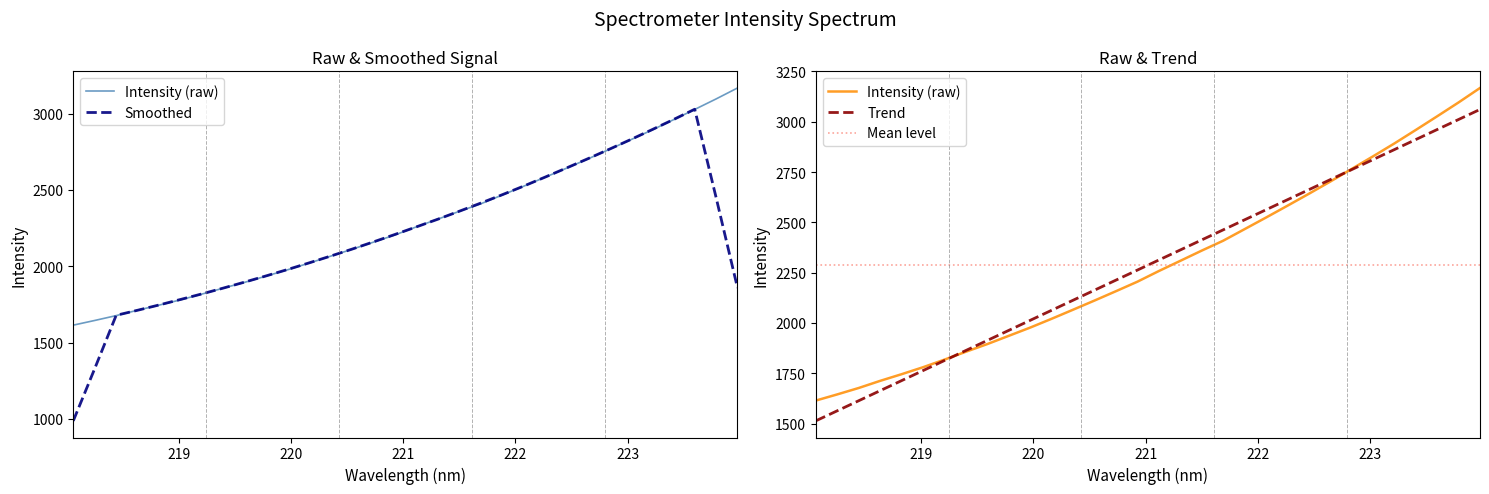

True or false: Trend has more than 0 interior local peaks.

False